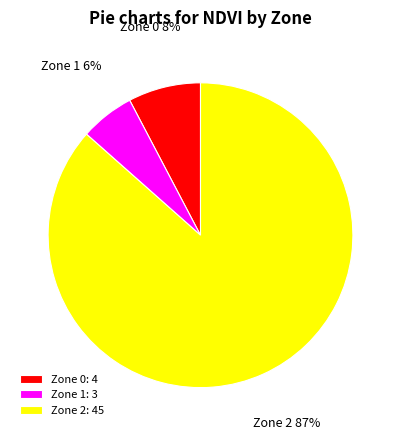

What is the ratio of the value at Zone 1 to the value at Zone 2?

0.1